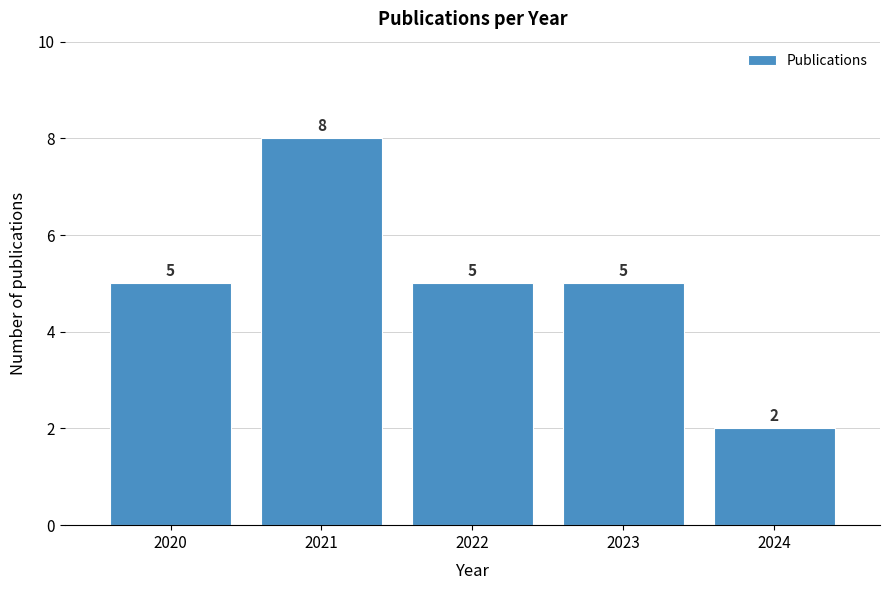

Reading left to right, list all the values displayed in this chart.

2020=5	2021=8	2022=5	2023=5	2024=2